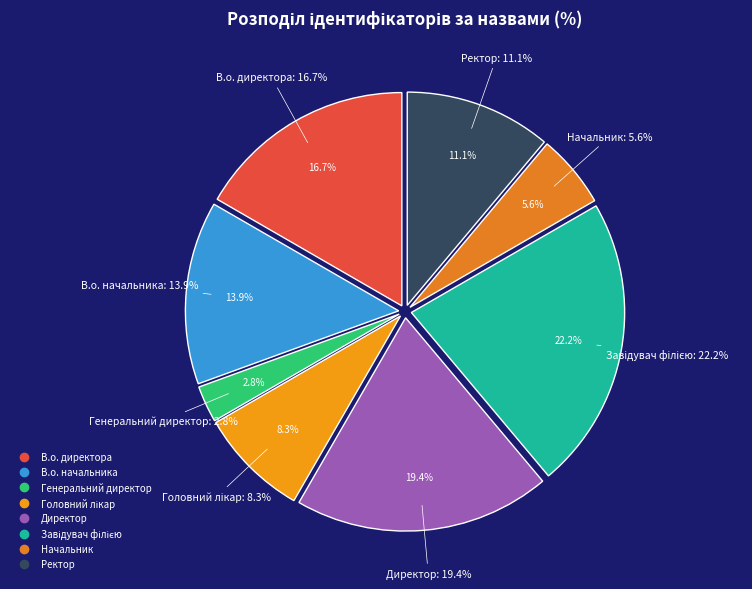

How much of the chart is everything except В.о. директора?

83.3%